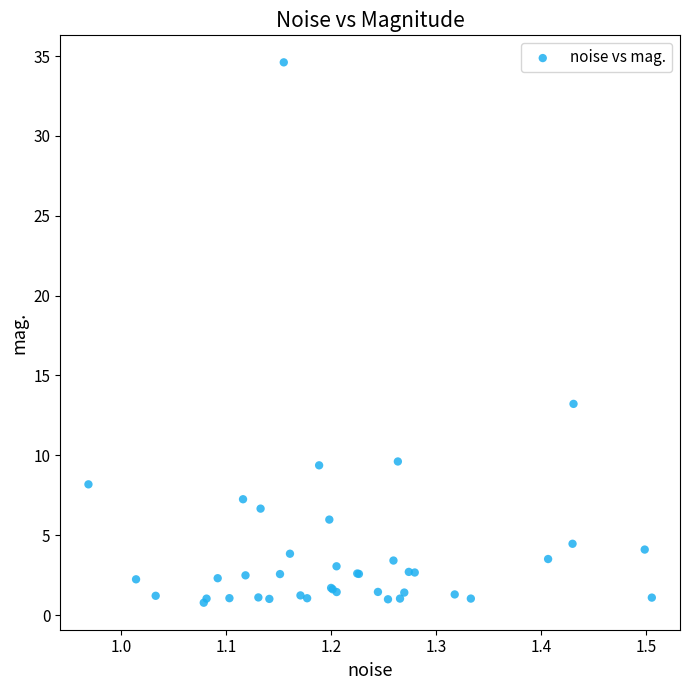

What Y value in the scatter plot is closest to 17?

13.2